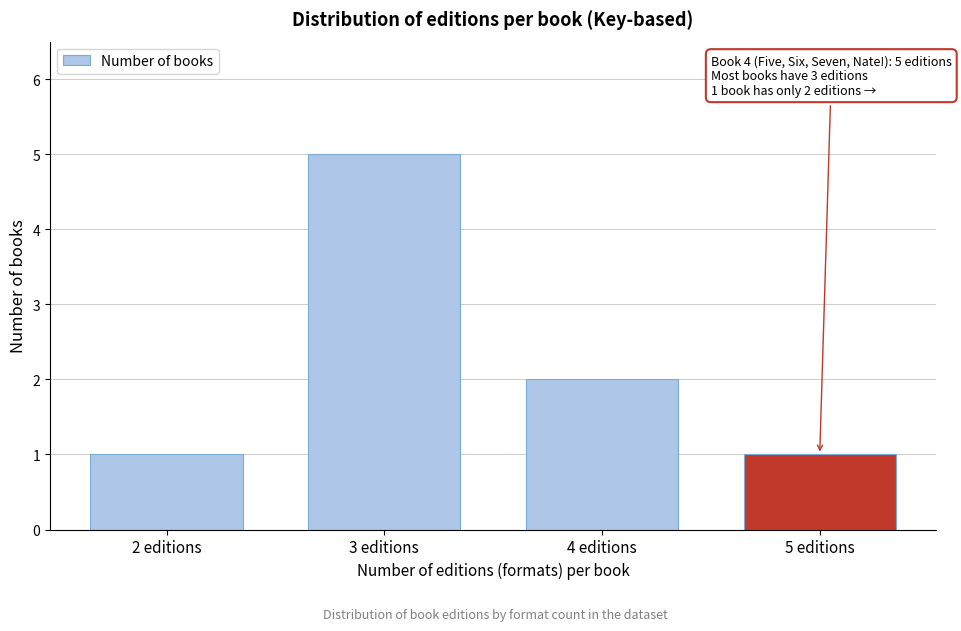

Reading right to left, transcribe all the data shown in this chart.

5 editions=1	4 editions=2	3 editions=5	2 editions=1